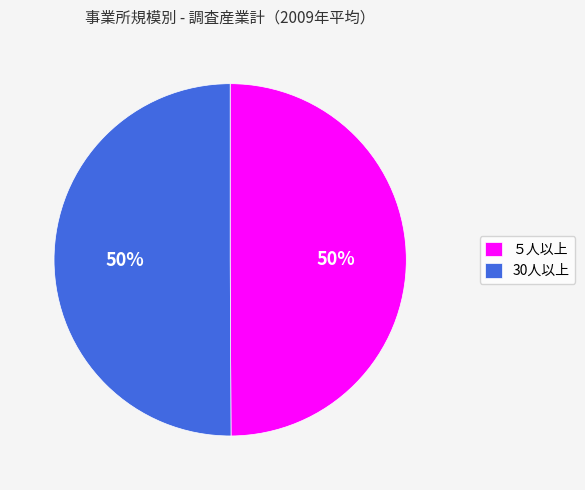

How many segments does this pie chart have?

2